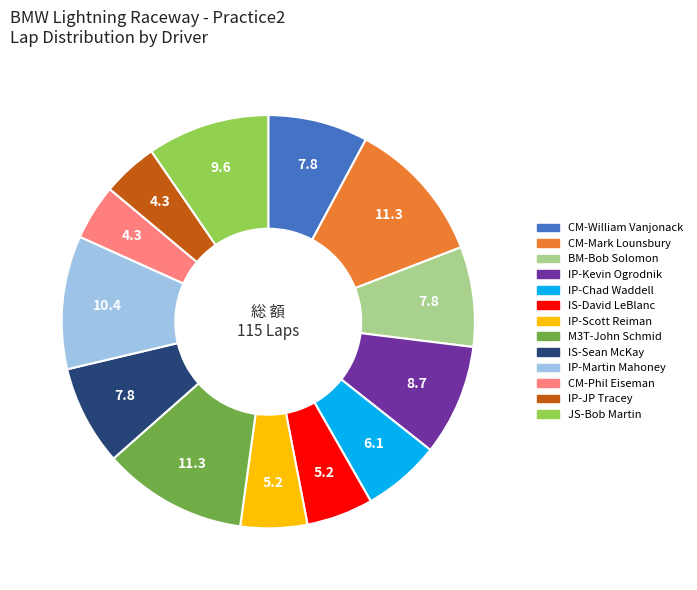

Does IP-Martin Mahoney account for over 50% of the chart?

No